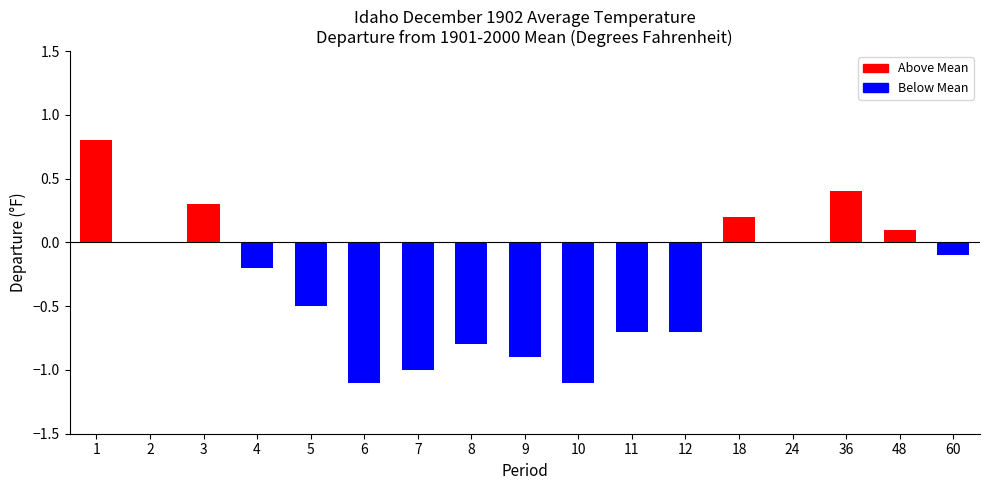

Which label corresponds to the largest value in the chart?

1